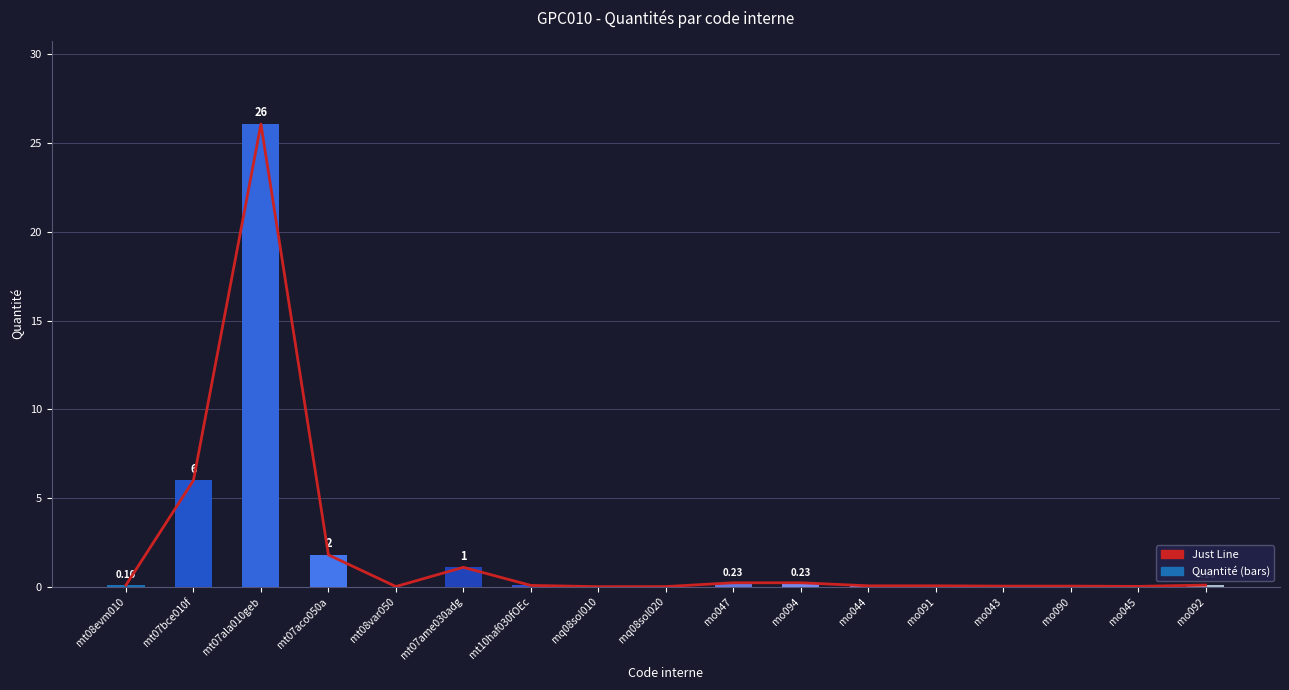

At which category does the chart reach its minimum across all series?

mq08sol010